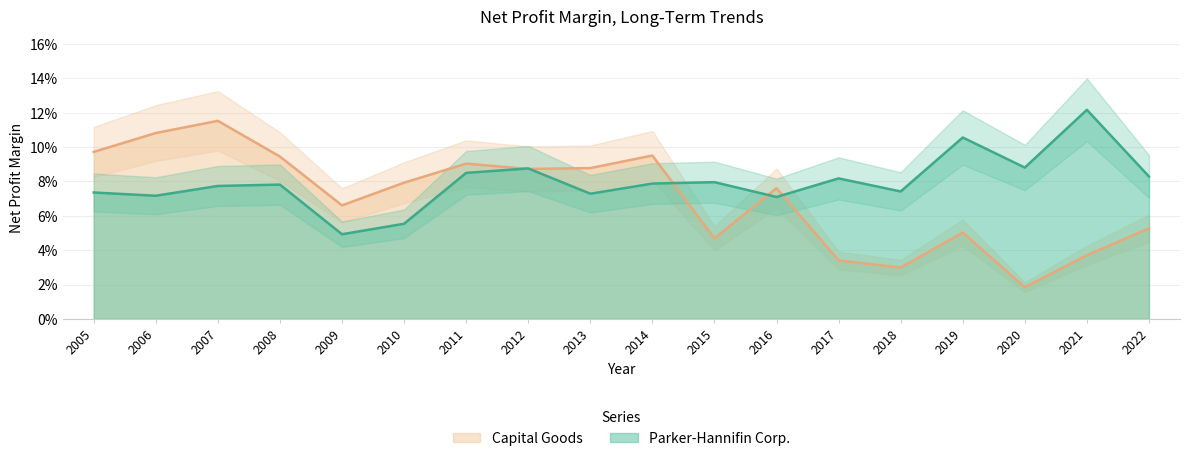

How many interior local peaks does the Capital Goods series have?

5